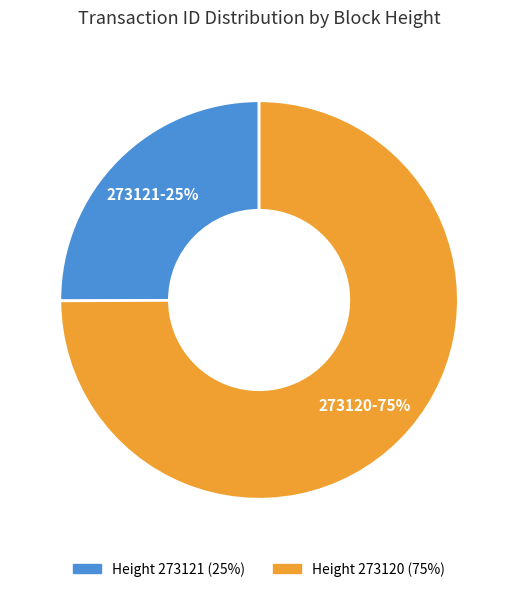

To the nearest percent, what is the difference between the largest and smallest slice percentages?

50%